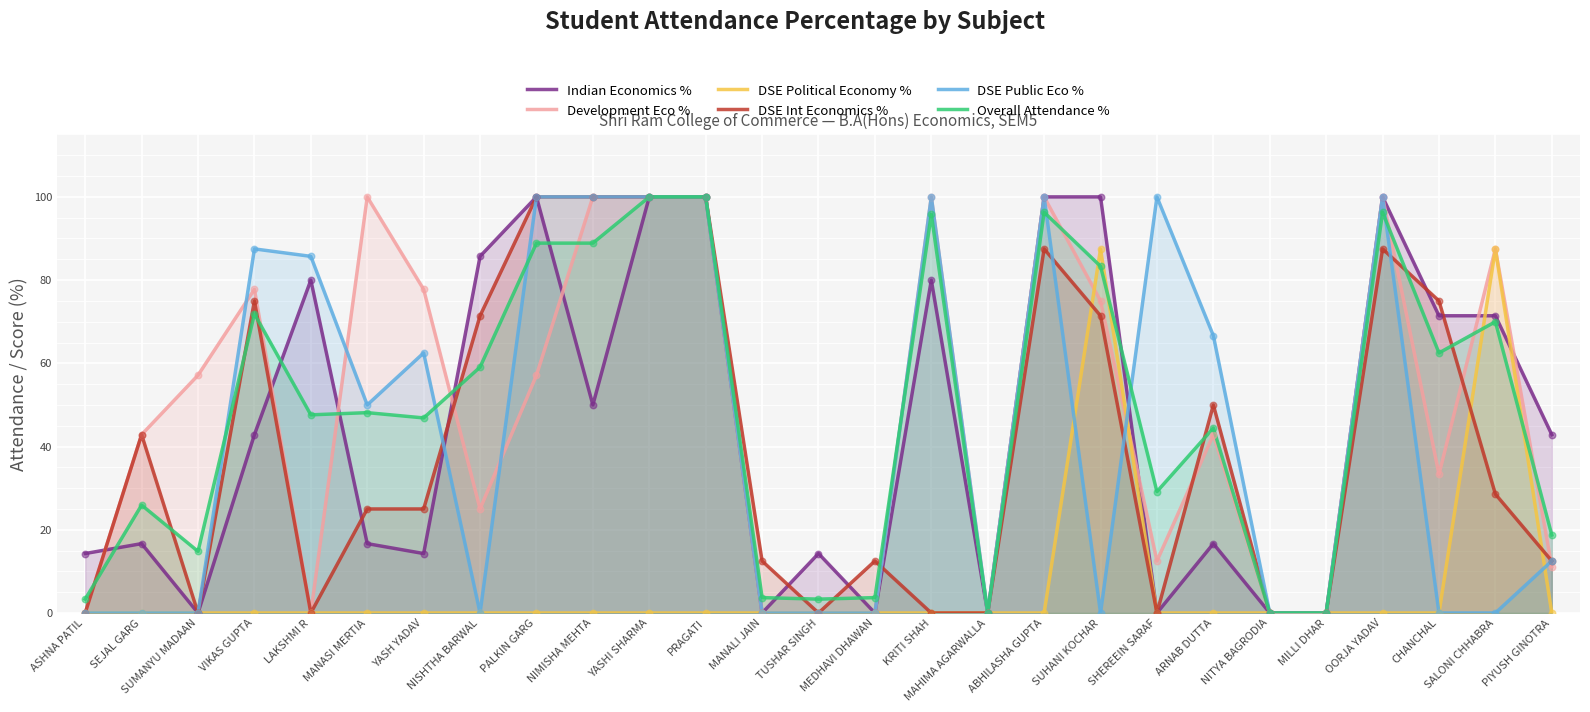

Is the value of Overall Attendance % at PIYUSH GINOTRA greater than the value of Indian Economics % at NITYA BAGRODIA?

Yes